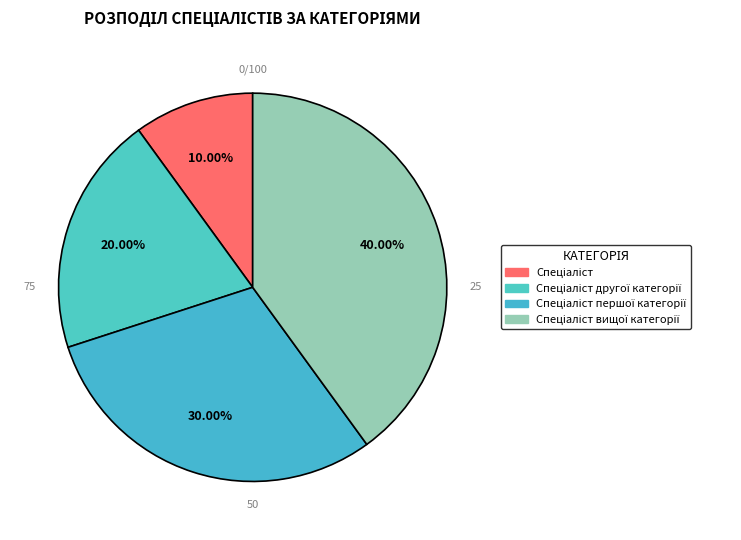

How many slices are in this pie chart?

4